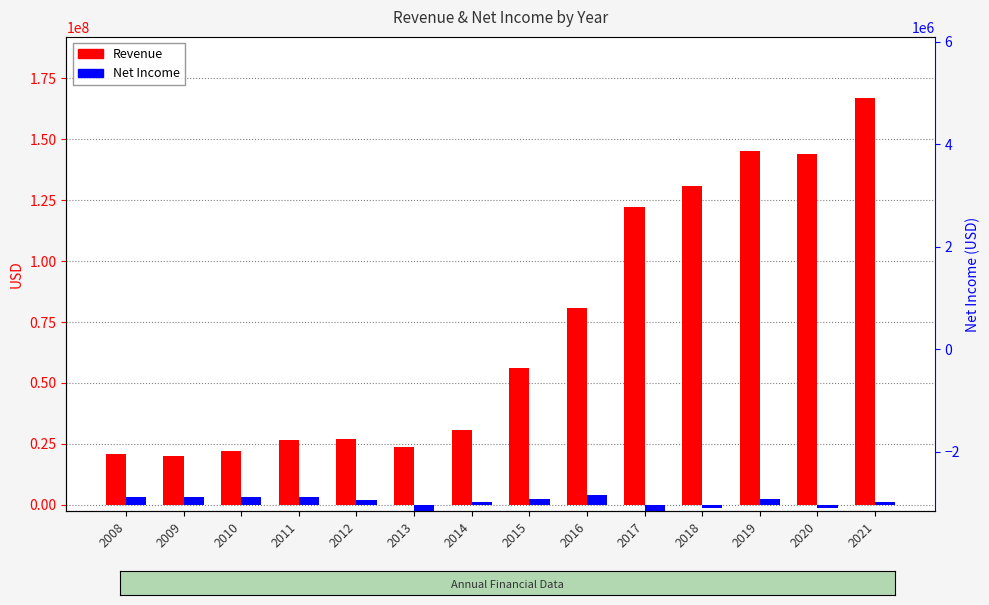

Reading left to right, what are all the values shown in this chart?

Revenue: 20713659.5	20165674.1	22077130.9	26631235.6	27157129.7	23535509.1	30479923.3	56236203.2	80685261.2	122342803.8	130983278.6	145185000.0	143781000.0	166969000.0
Net Income: 3018971.7	3341915.0	3219156.9	3095240.1	1788616.8	-2405465.1	988326.4	2551512.7	4064283.4	-2431075.8	-1417009.1	2318000.0	-1520000.0	989000.0